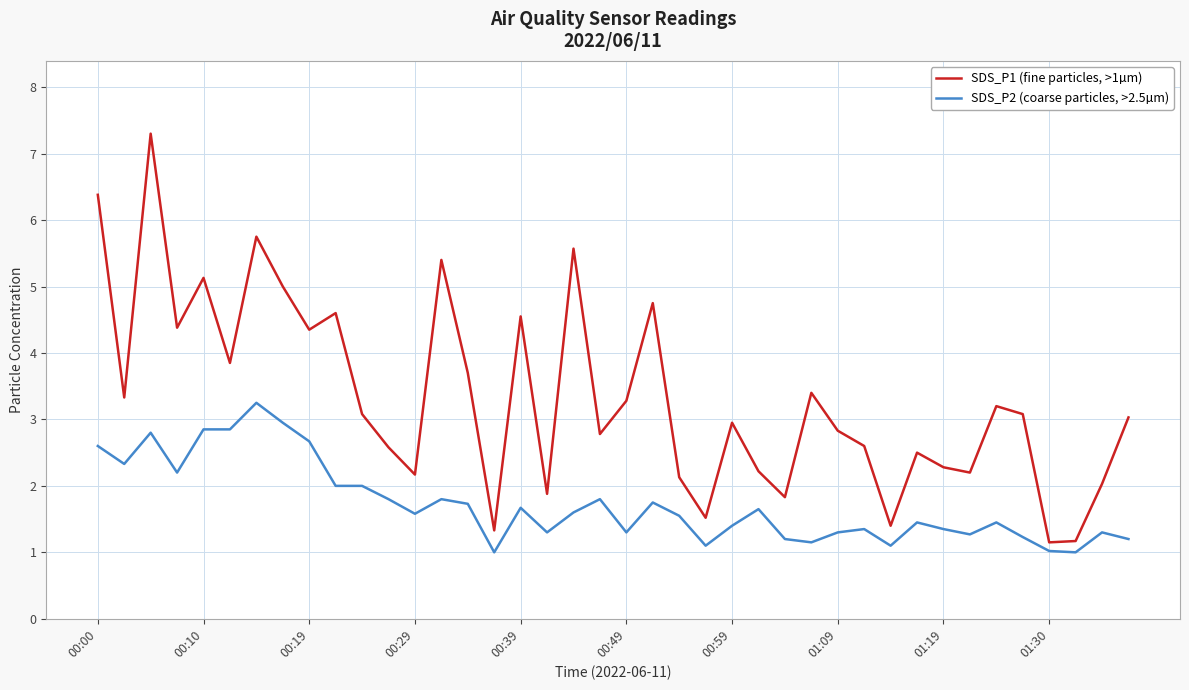

Which series has the widest spread of values?

SDS_P1 (fine particles, >1µm)